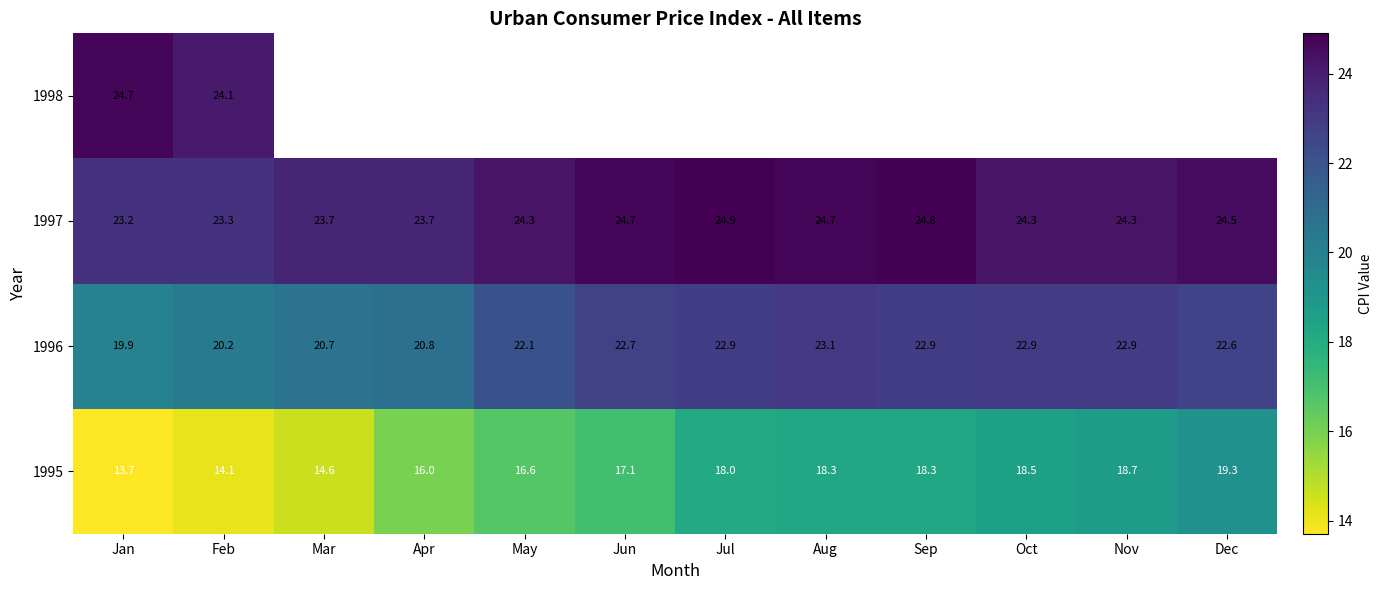

The value of 1997 at Nov is 24.3. True or false?

True